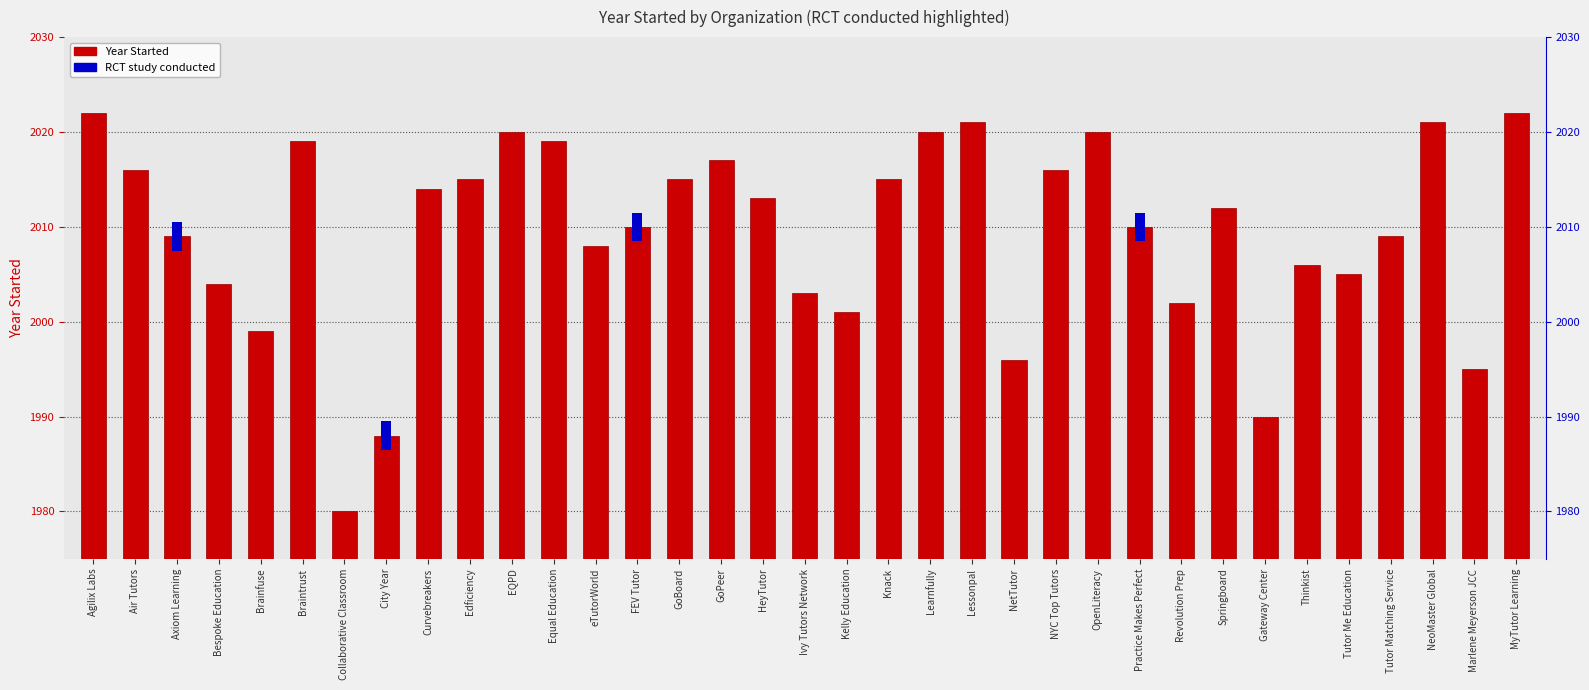

Where does the data first go above 37?

Agilix Labs